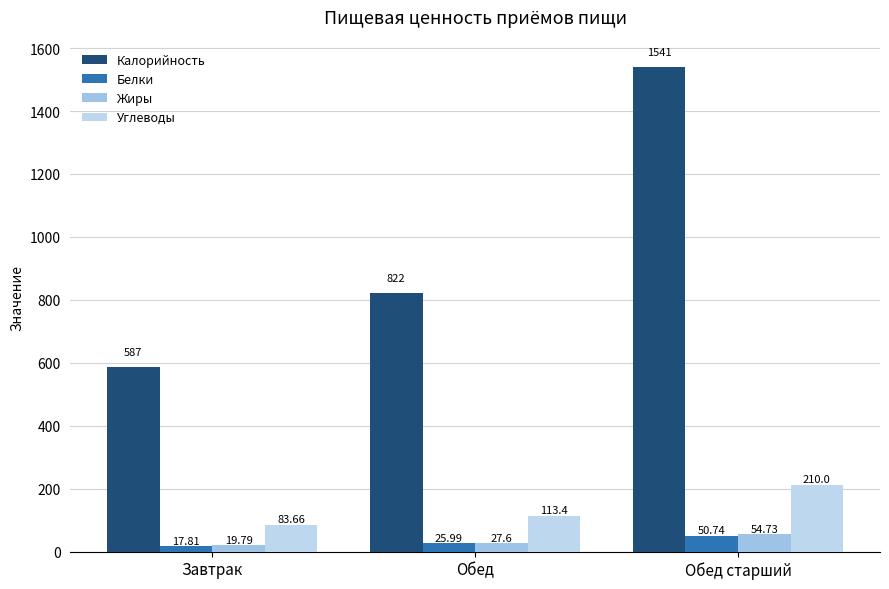

Rank the series by their maximum value, from highest to lowest.

Калорийность, Углеводы, Жиры, Белки